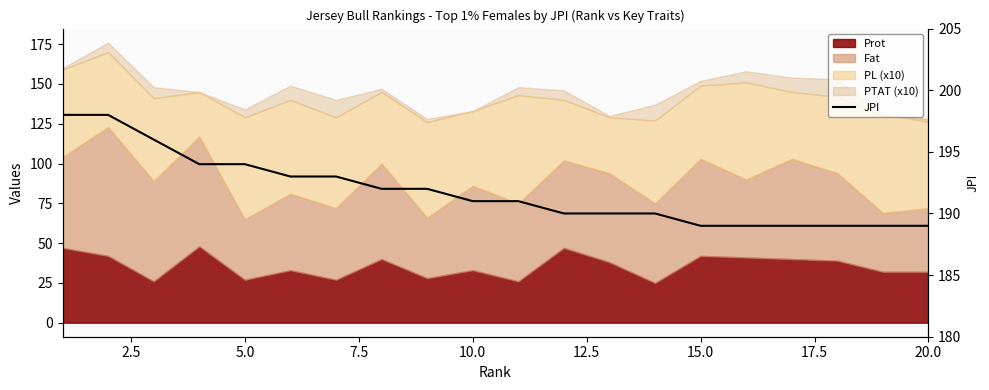

What is the difference between the second highest and second lowest values?

9